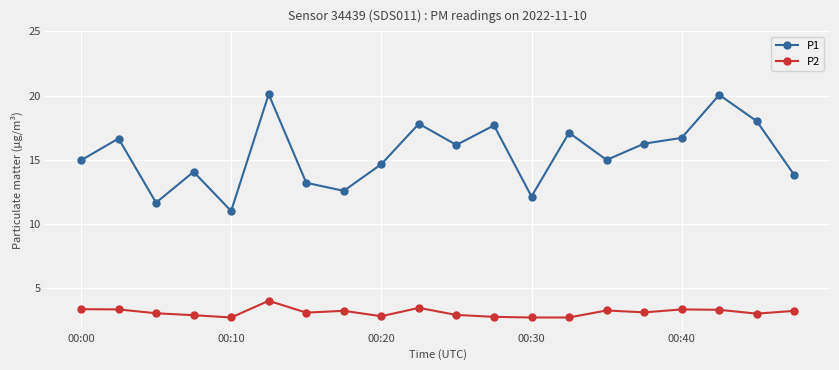

Which series has the largest total across all categories?

P1